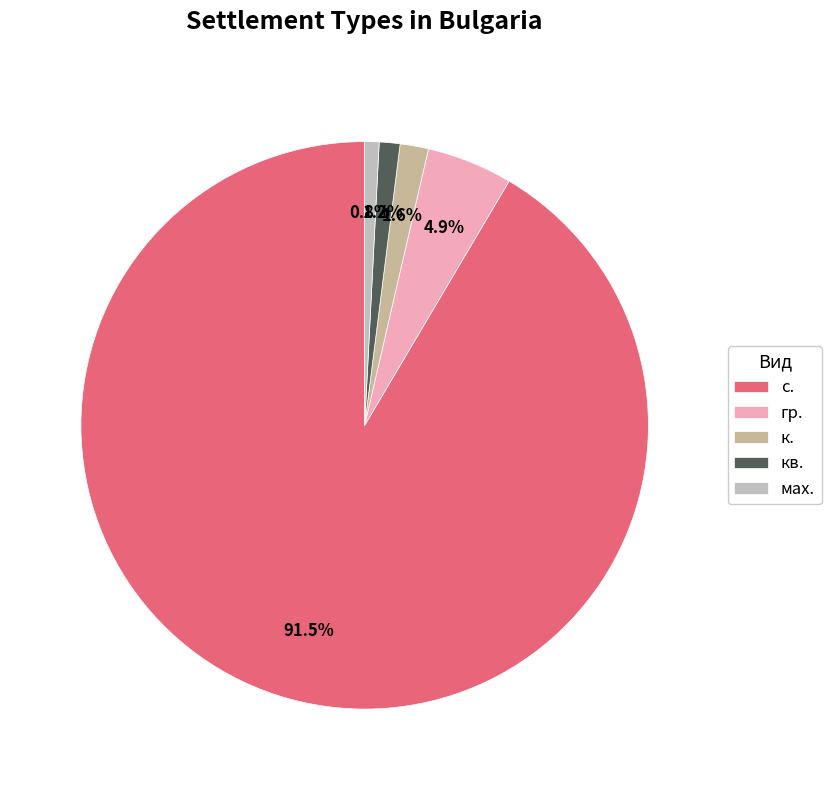

Which slice is the largest?

с.